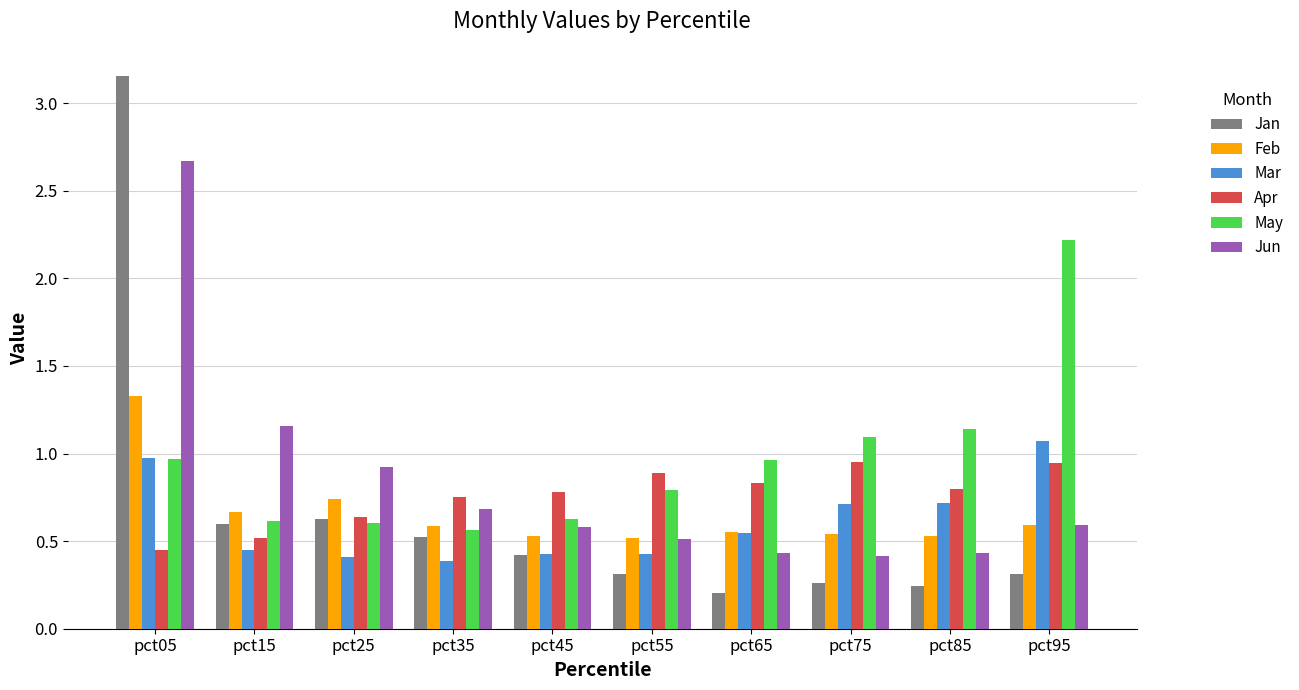

What are all the series names shown in the legend?

Jan, Feb, Mar, Apr, May, Jun